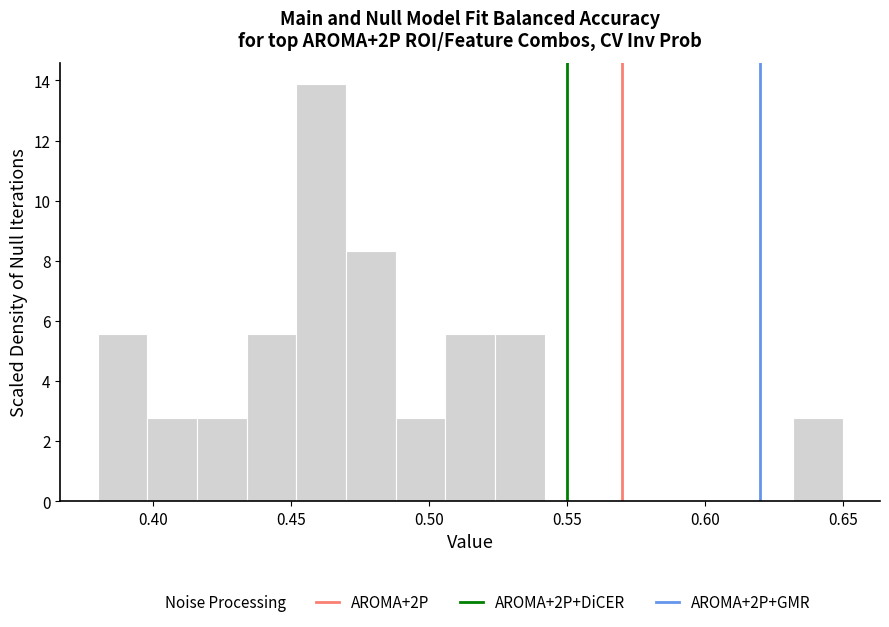

Around what value on the x-axis is the tallest bar? Give the approximate position of its centre, as read against the axis.

0.460